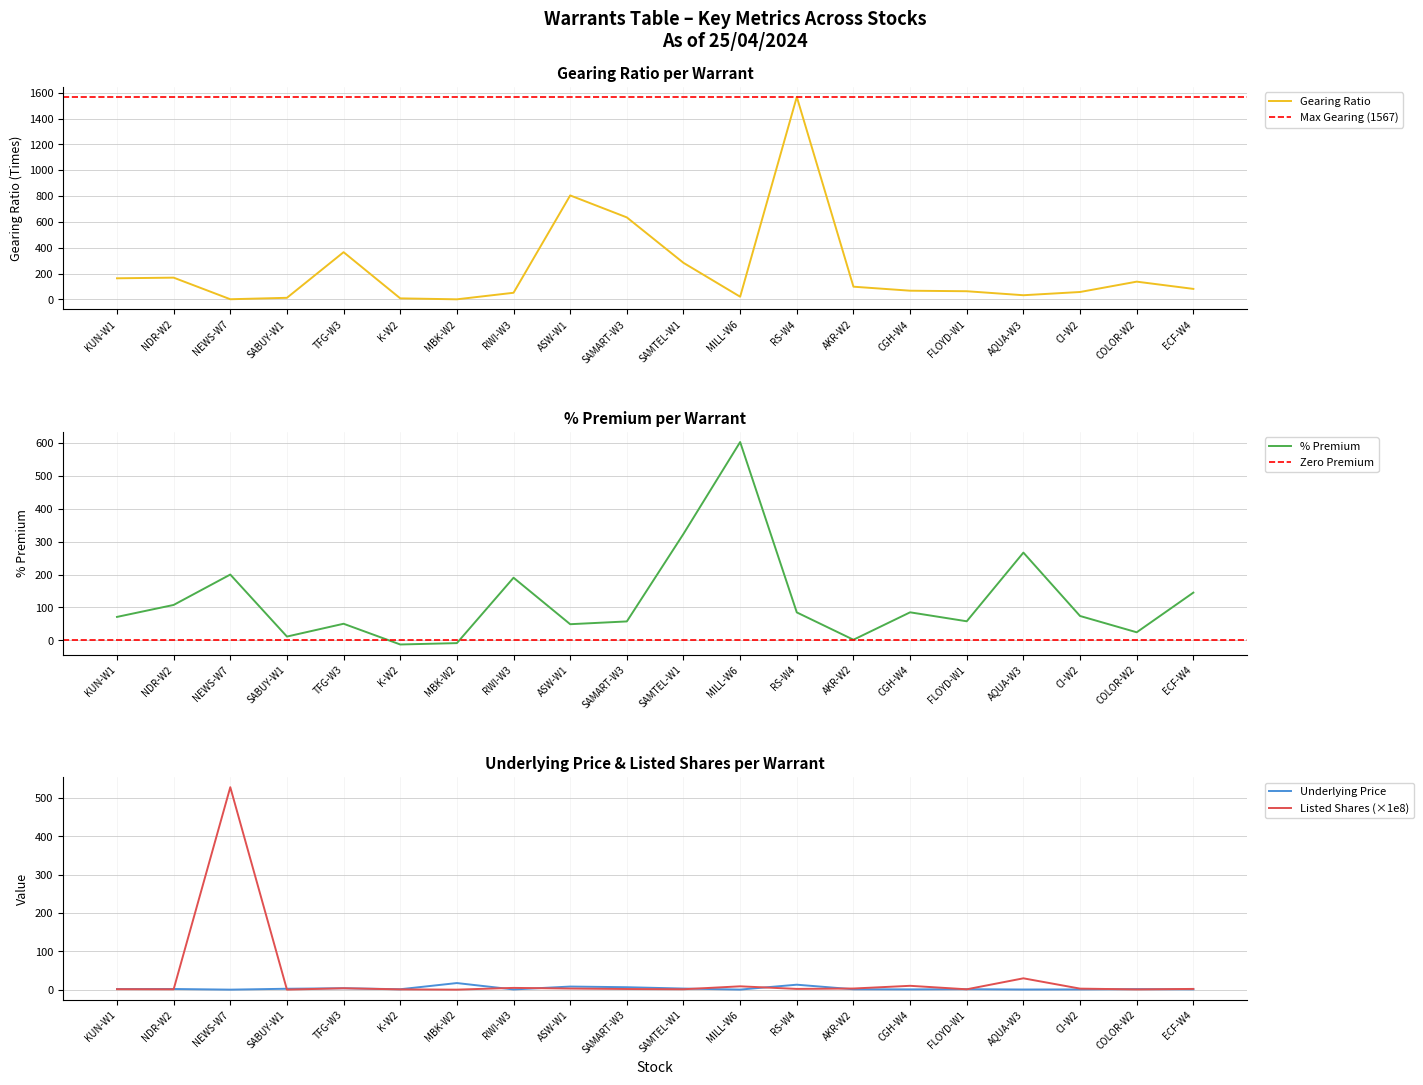

How many lines are shown in the chart?

4